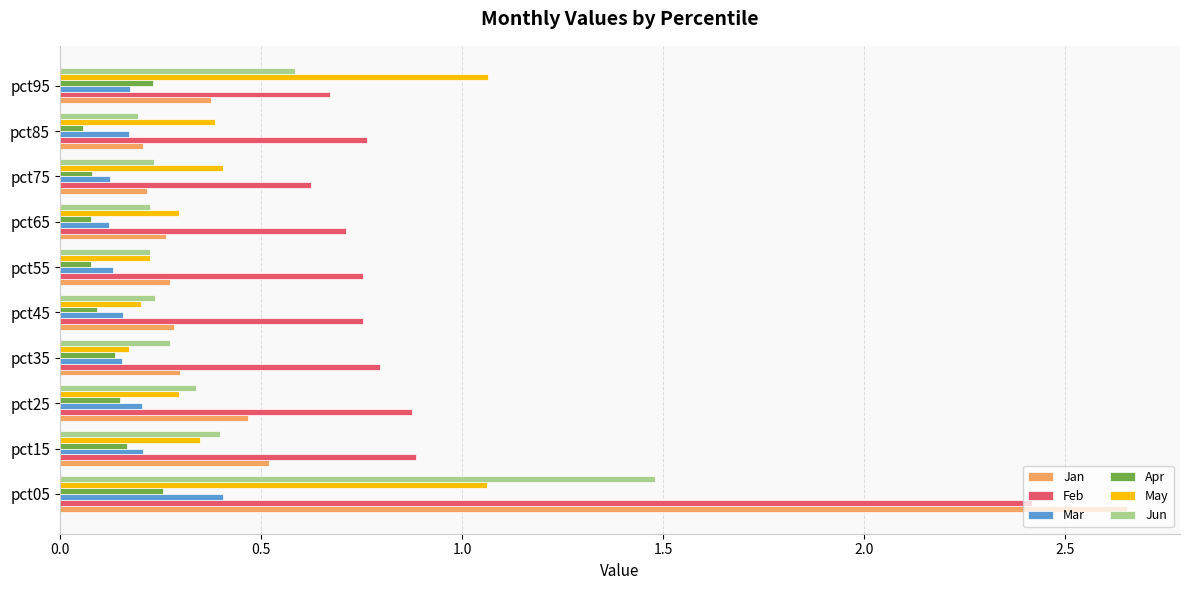

What is the sum of all Jun values?

4.2